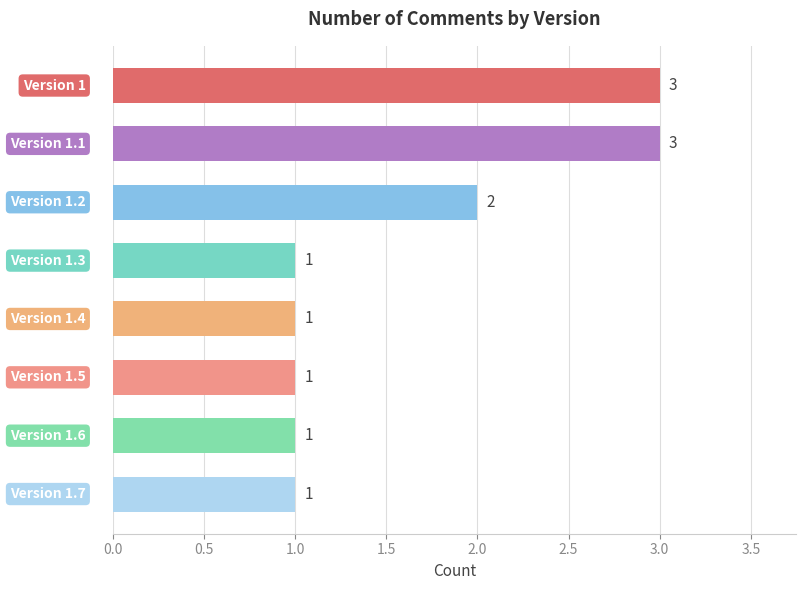

What is the value of the 2nd bar from the top?

3